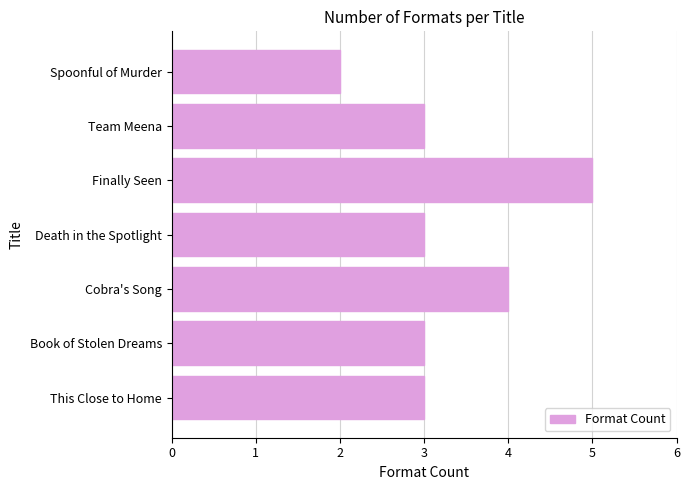

What is the difference between the maximum and minimum values?

3